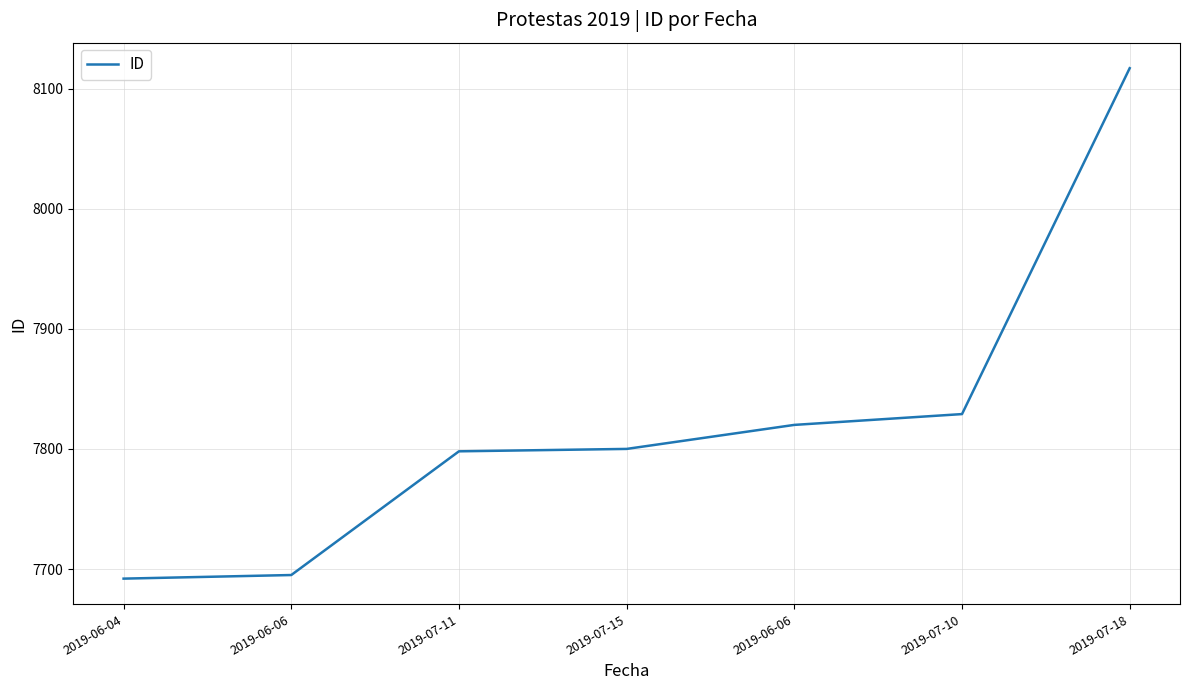

How many series are shown in this chart?

1